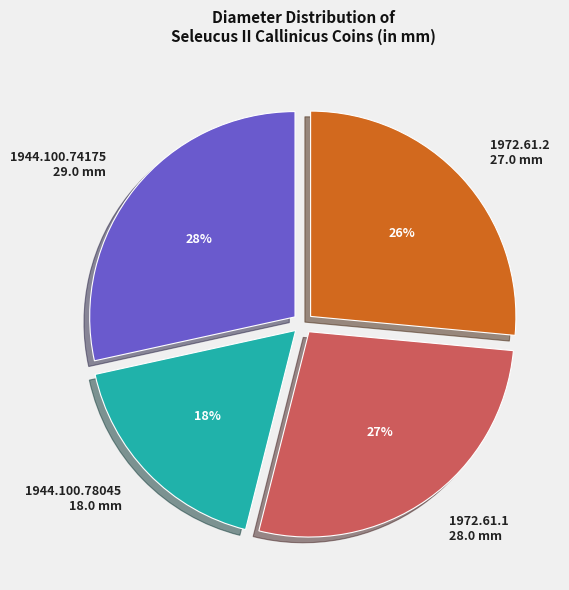

To the nearest percent, what percentage of the pie is 1944.100.74175?

28%